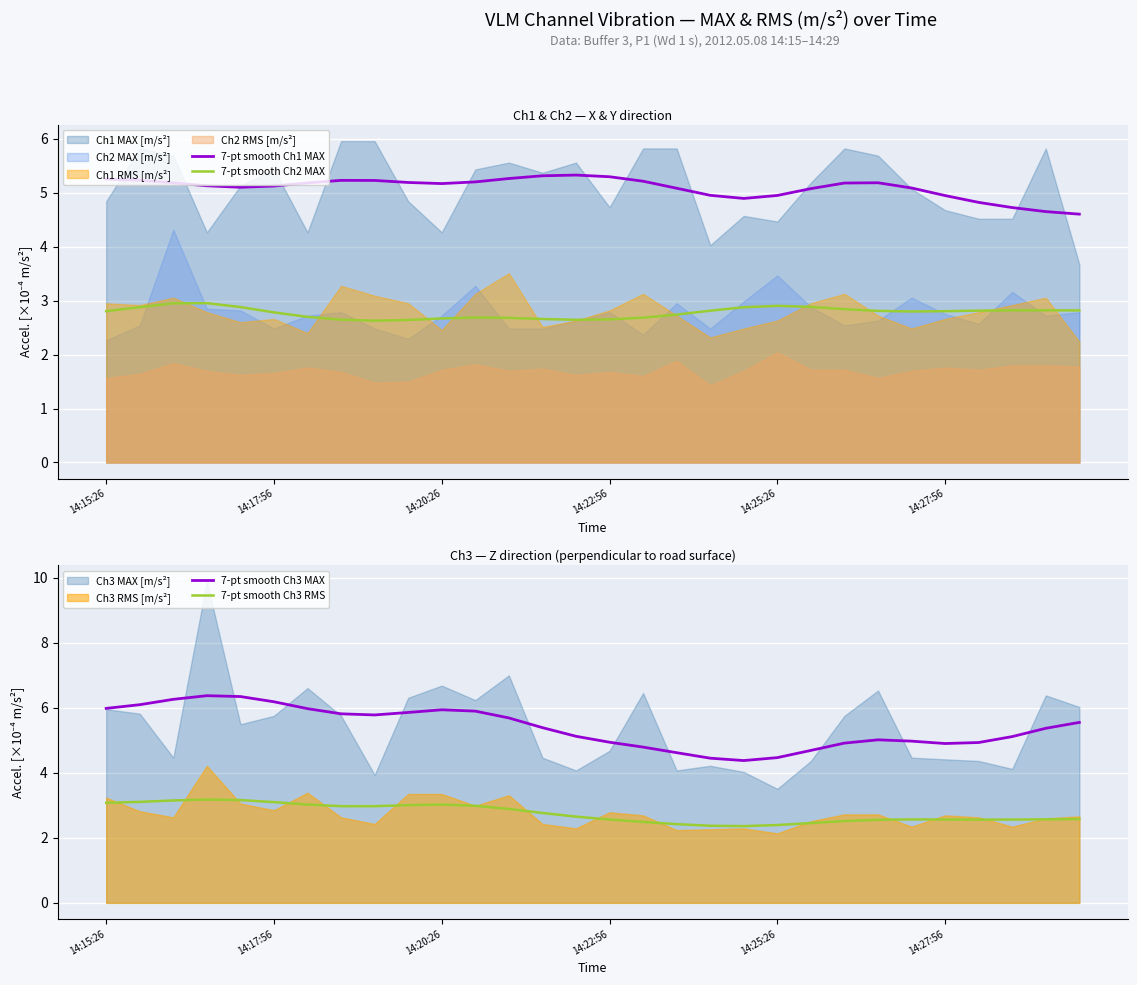

How many interior local valleys does the 7-pt smooth Ch1 MAX series have?

3